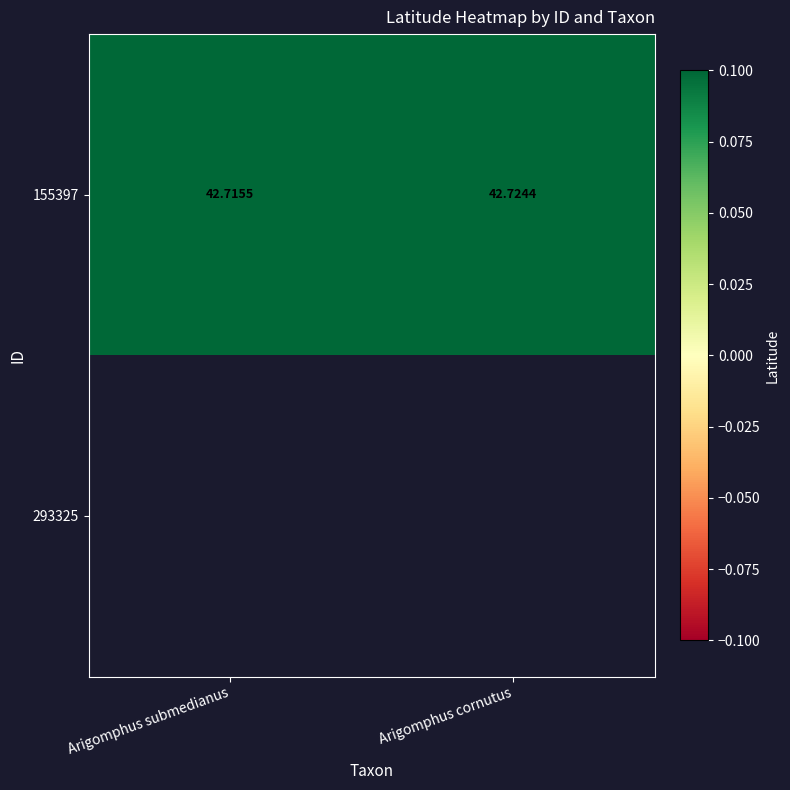

List the labels in order of 155397 value, smallest first.

Arigomphus submedianus, Arigomphus cornutus